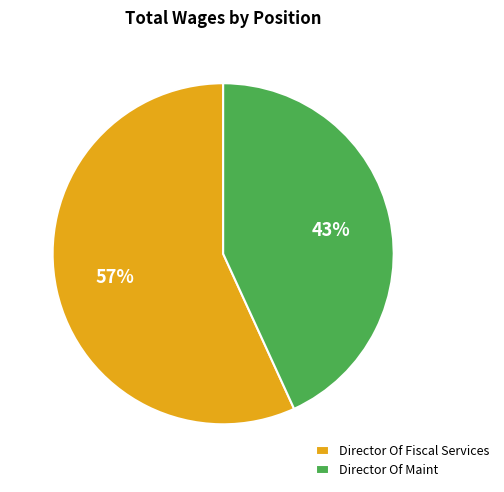

To the nearest percent, what is the difference between the largest and smallest slice percentages?

14%